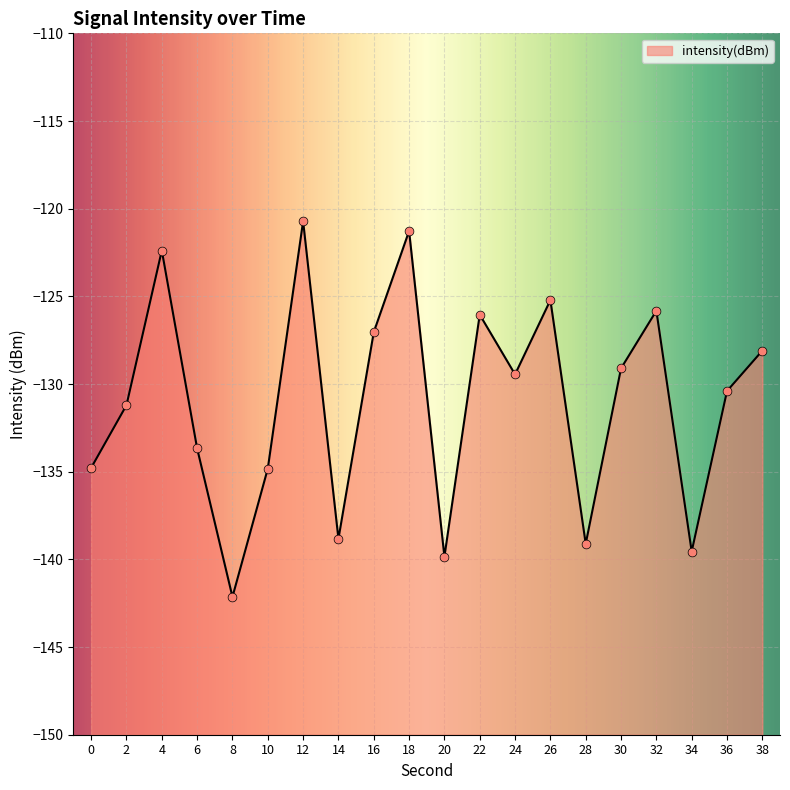

Between 36 and 22, which is larger?

22